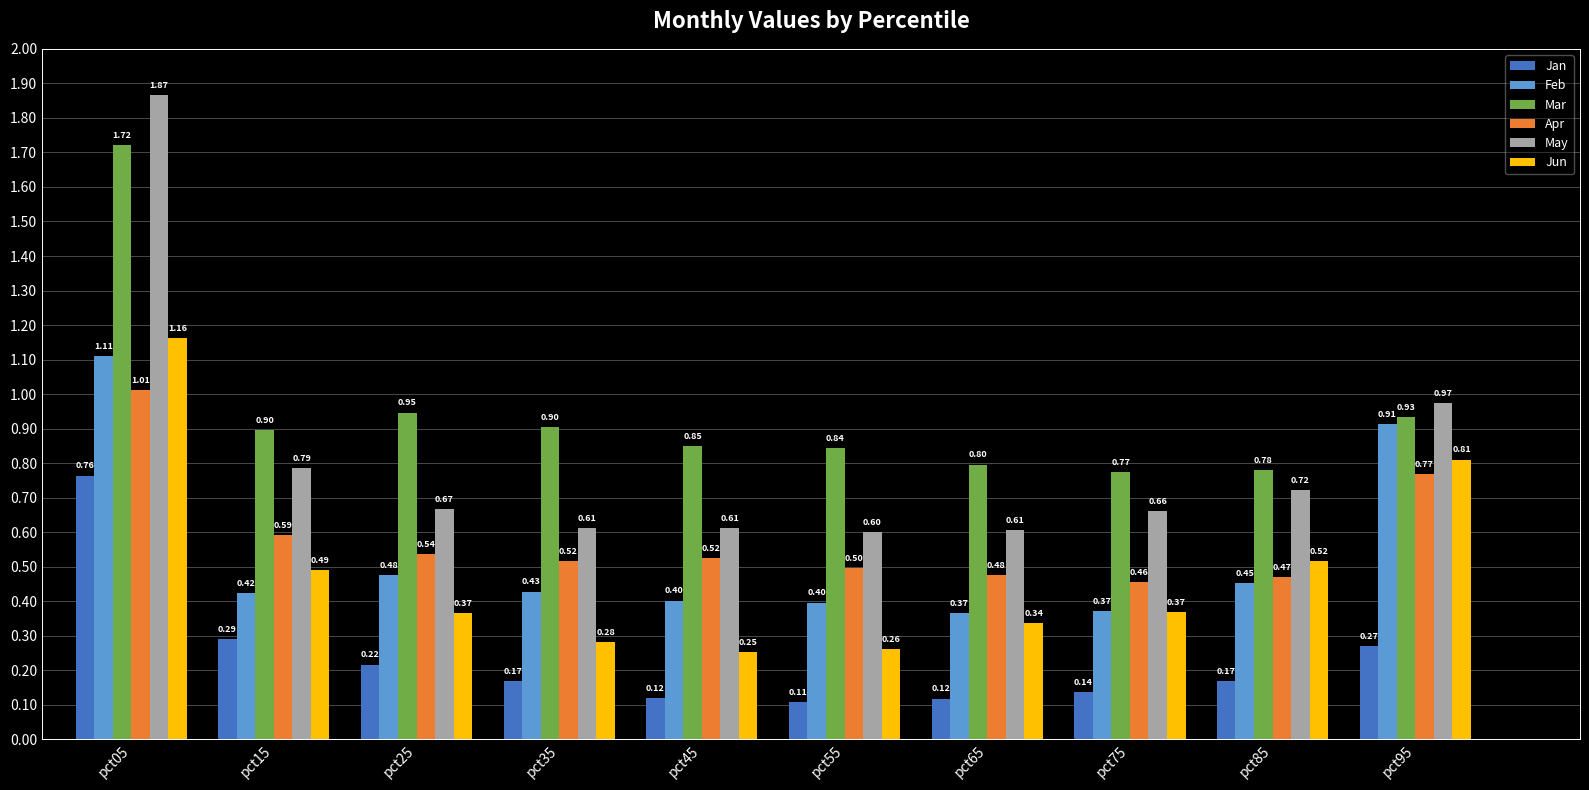

Does the chart contain any negative values?

No